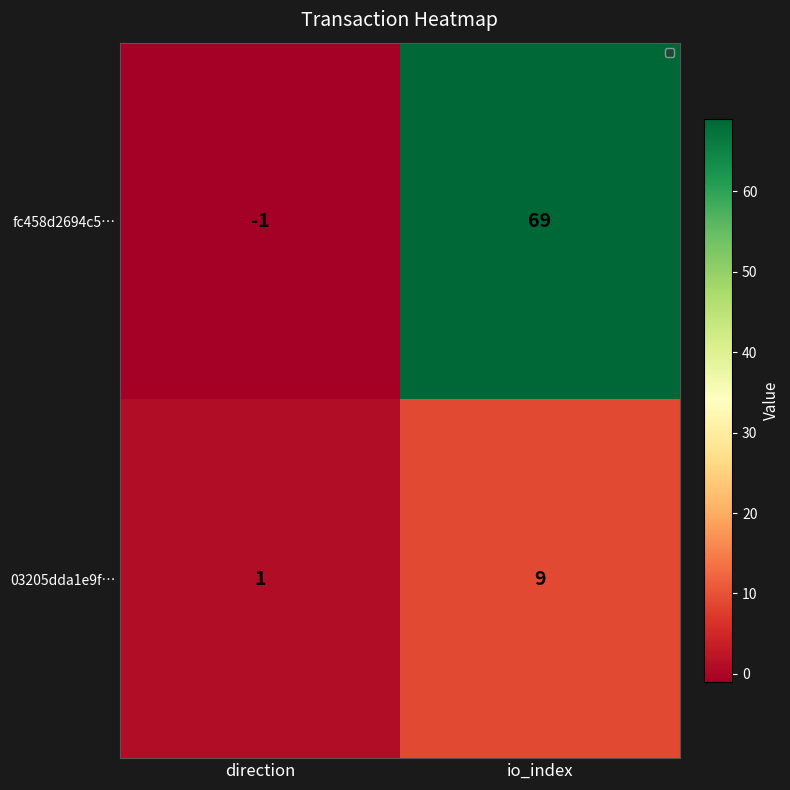

List the labels in order of 03205dda1e9f… value, largest first.

io_index, direction